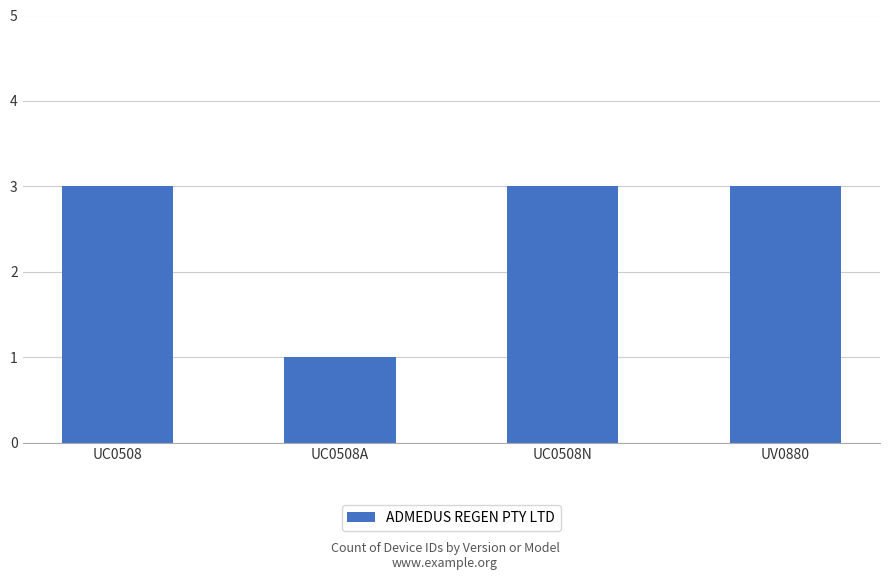

What is the sum of the values at UC0508A and UV0880?

4